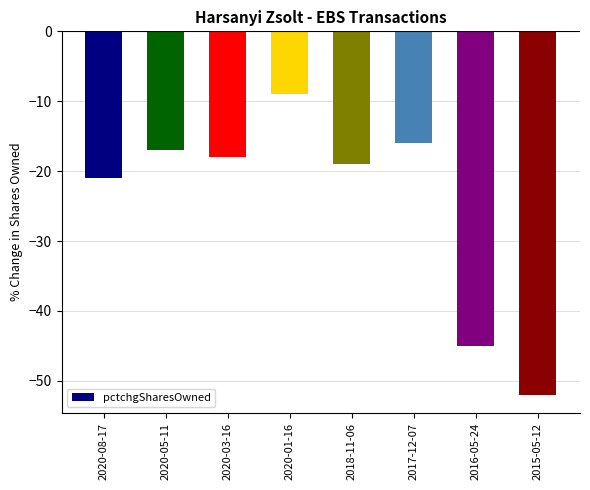

How many series are shown in this chart?

1